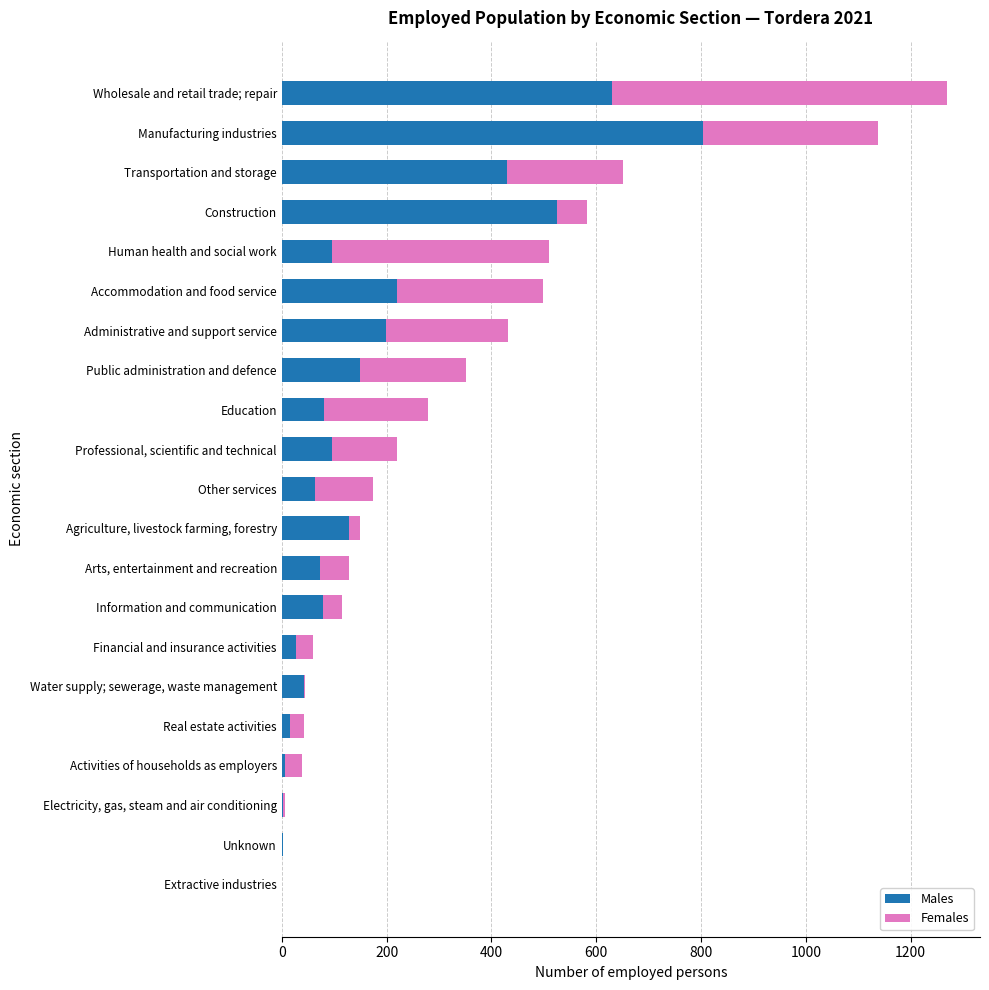

At which category is the sum across all series the highest?

Wholesale and retail trade; repair